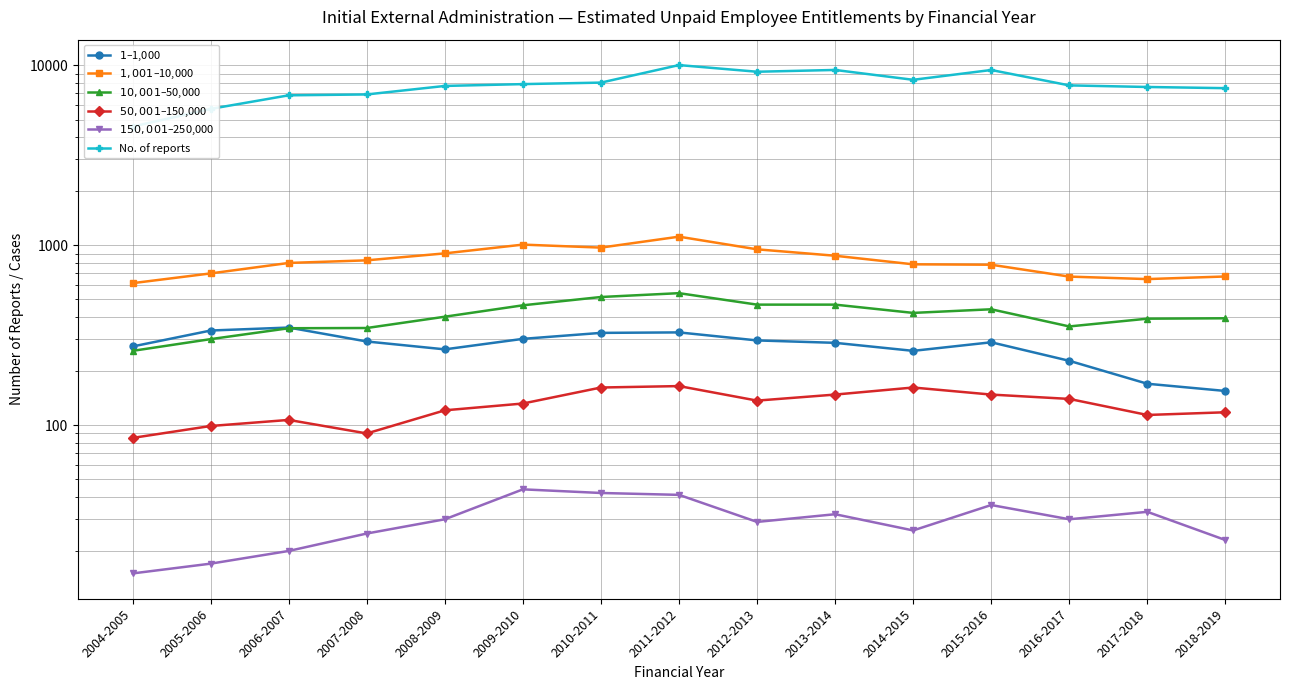

At how many categories does at least one series exceed 5459?

14